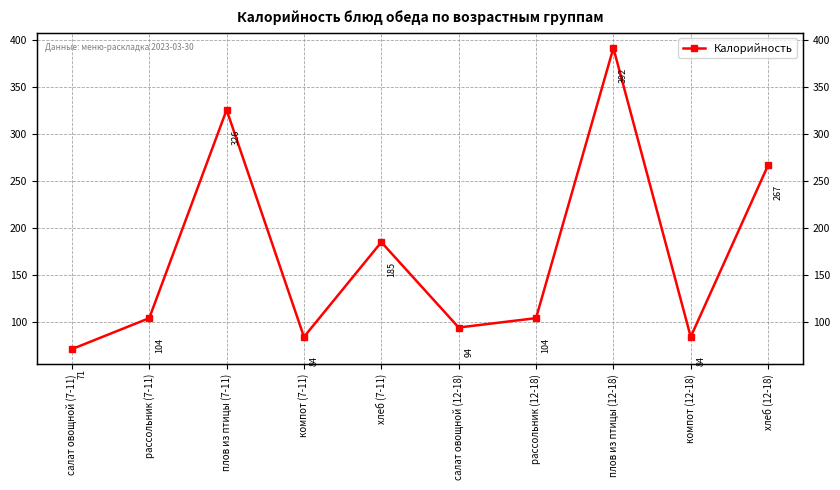

Reading left to right, extract all data points from this chart.

71	104	326	84	185	94	104	392	84	267